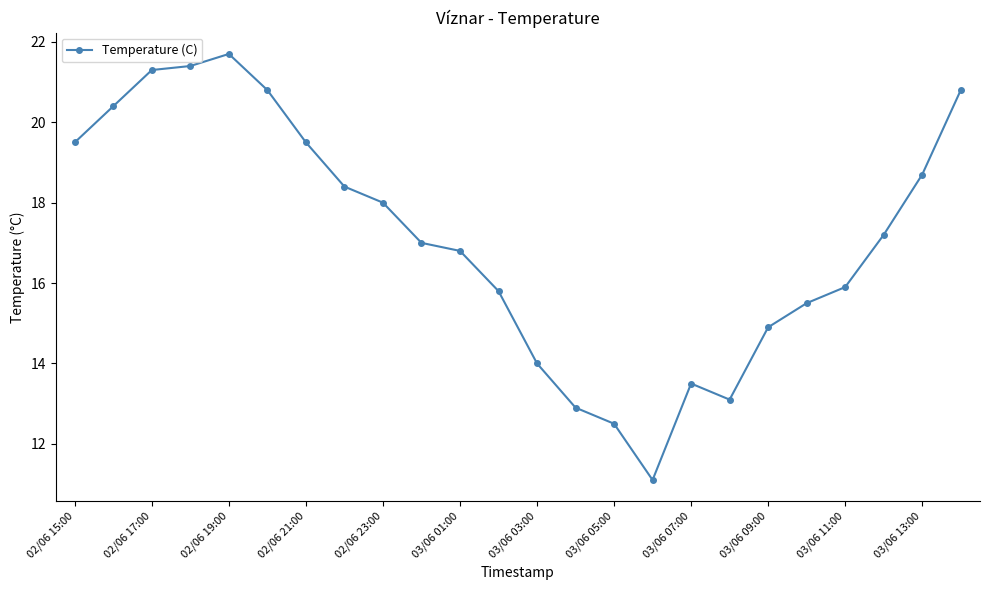

What is the value of the 1st point from the left?

19.5